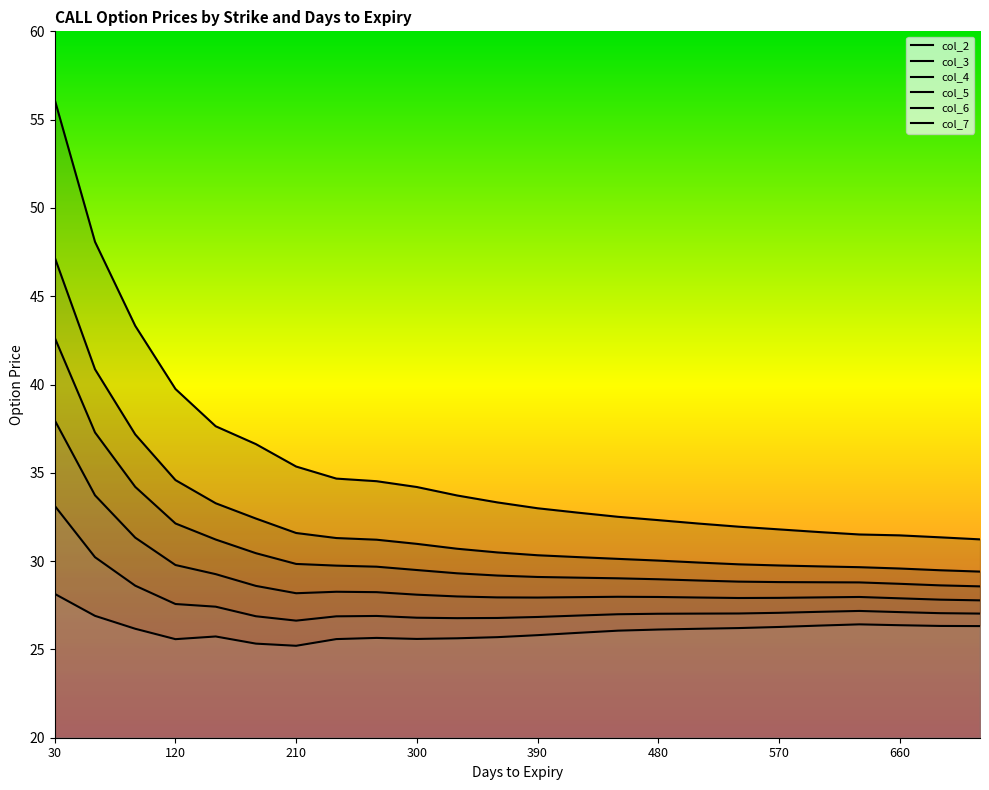

True or false: col_5 and col_2 cross at least once.

False